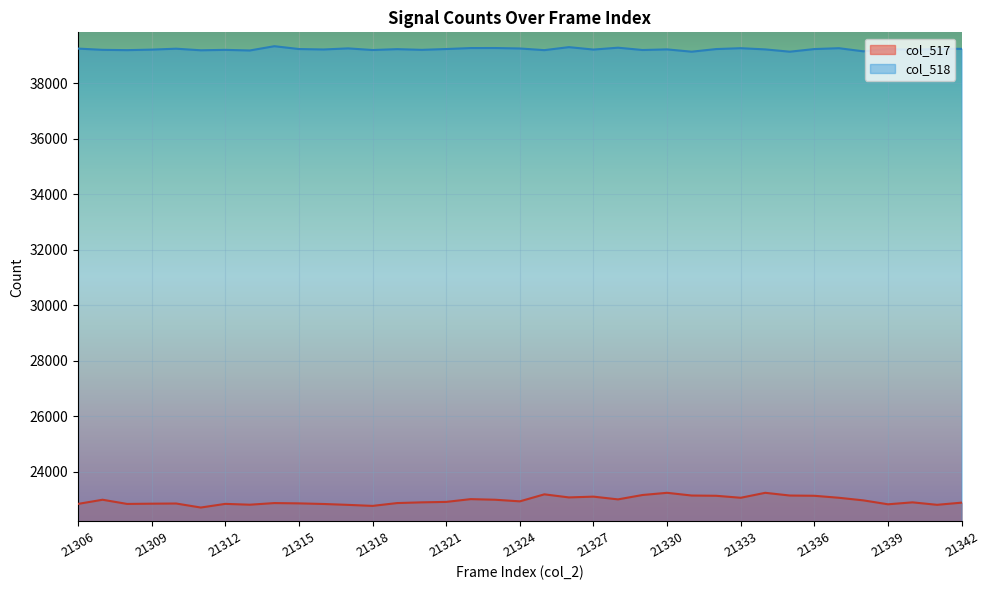

Rank the categories by col_518 value from highest to lowest.

21314, 21326, 21328, 21323, 21322, 21333, 21337, 21317, 21324, 21306, 21310, 21341, 21342, 21339, 21315, 21321, 21332, 21336, 21319, 21330, 21334, 21316, 21327, 21309, 21307, 21320, 21340, 21312, 21318, 21329, 21308, 21325, 21311, 21313, 21338, 21331, 21335